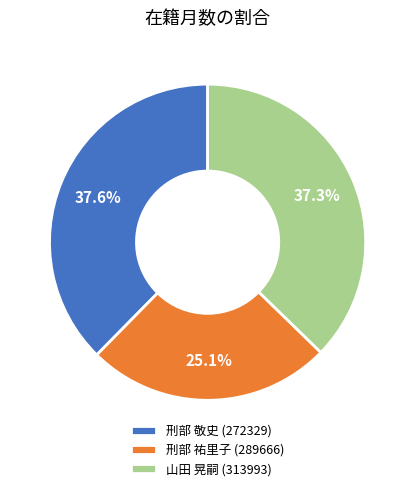

Does 刑部 祐里子 (289666) represent more than half of the total?

No